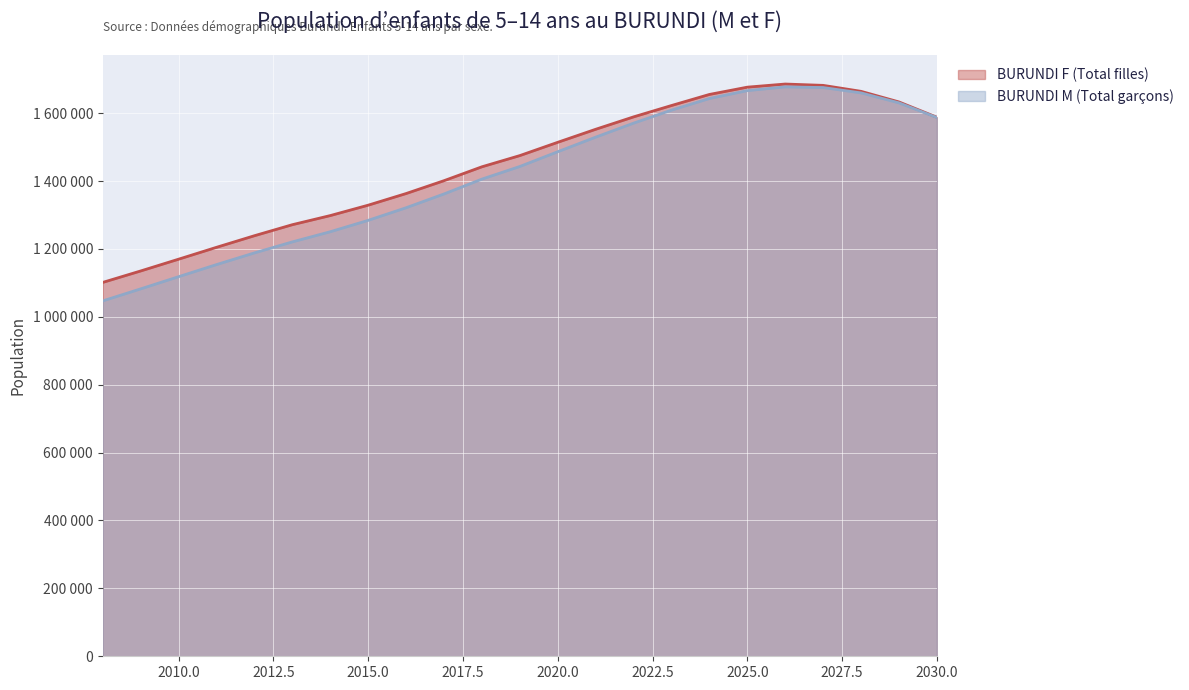

Rank the categories by BURUNDI F (Total filles) value from highest to lowest.

2026, 2027, 2025, 2028, 2024, 2029, 2023, 2022, 2030, 2021, 2020, 2019, 2018, 2017, 2016, 2015, 2014, 2013, 2012, 2011, 2010, 2009, 2008